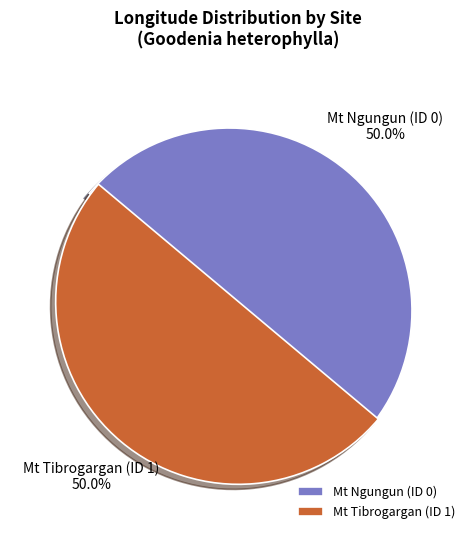

Combined, what portion of the pie is Mt Ngungun (ID 0) and Mt Tibrogargan (ID 1)?

100.0%